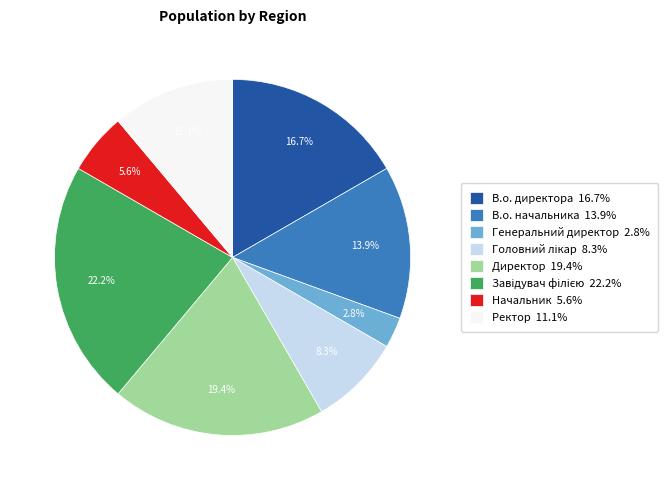

To the nearest percent, what is the average slice percentage?

12%